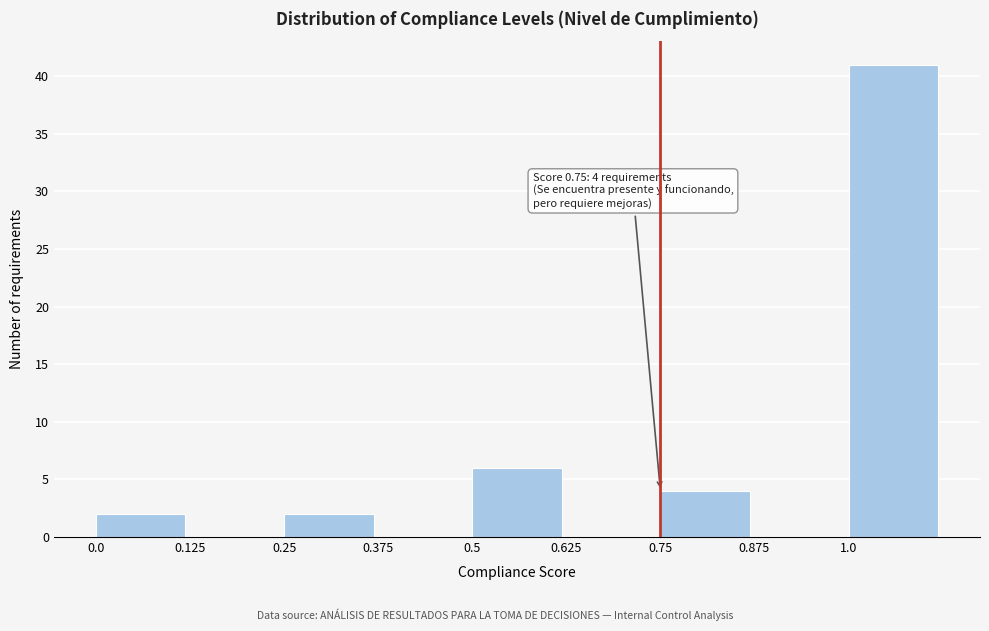

Which range on the x-axis has the tallest bar?

1.000 to 1.125